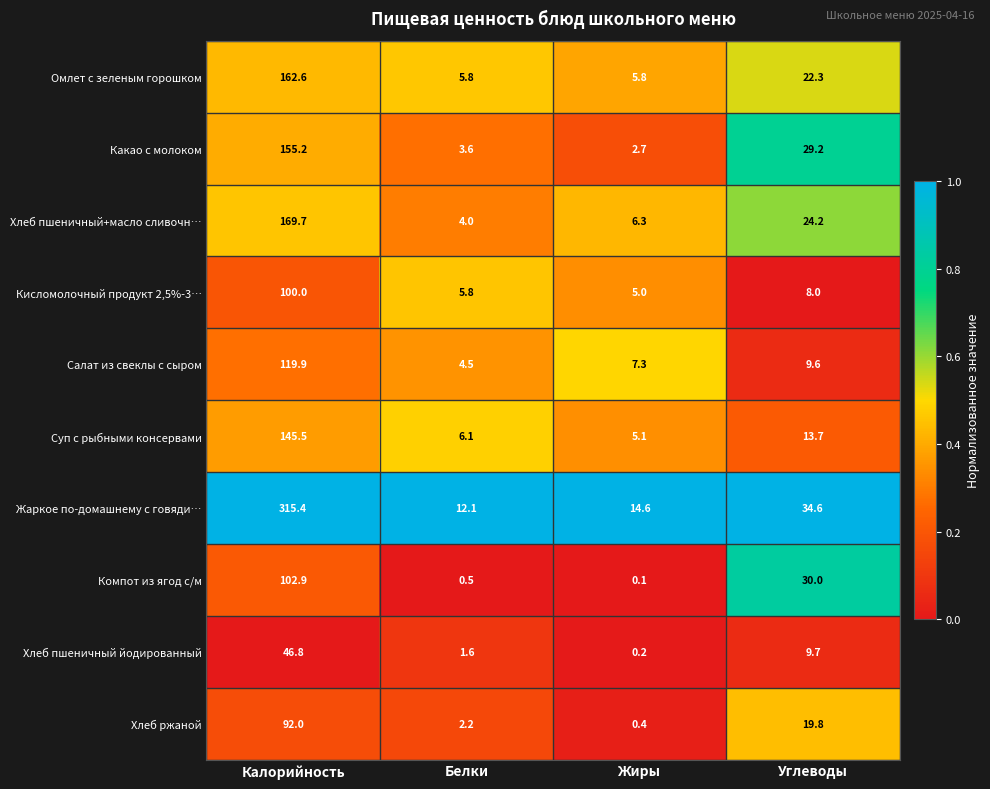

Count the number of data series in this chart.

10